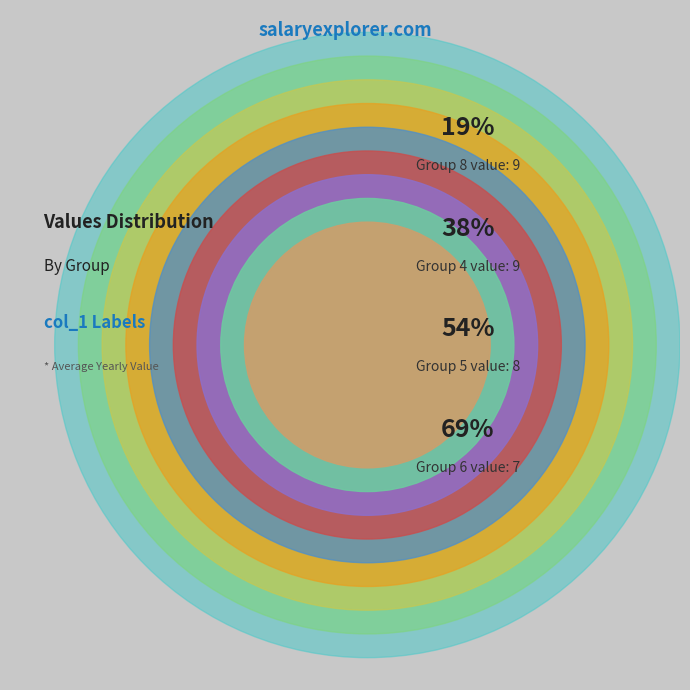

What is the largest slice in the pie chart?

4